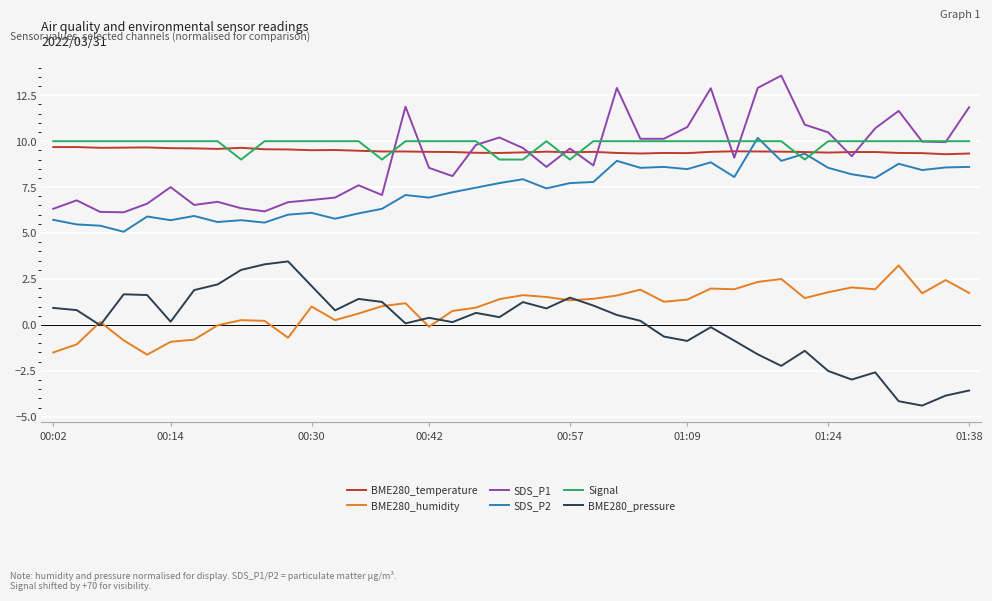

True or false: SDS_P1 and SDS_P2 cross at least once.

False